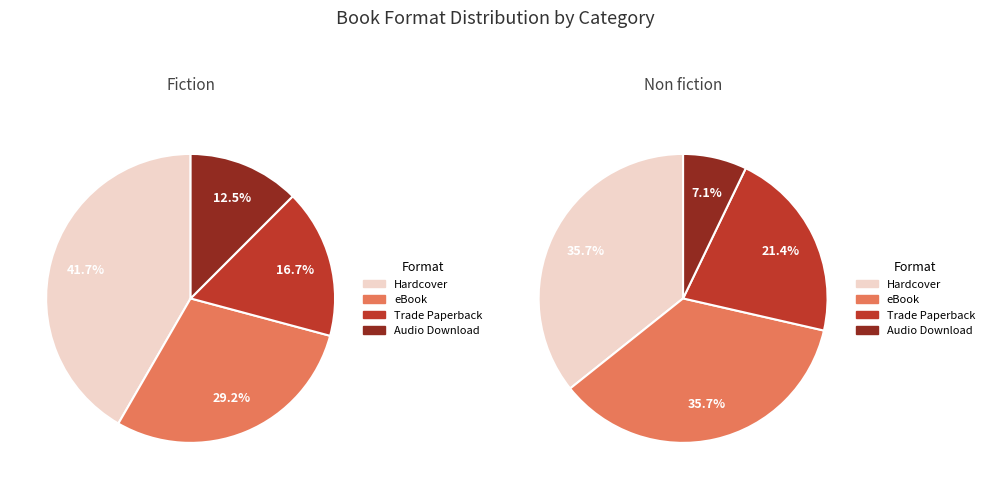

What is the largest slice in the pie chart?

Hardcover